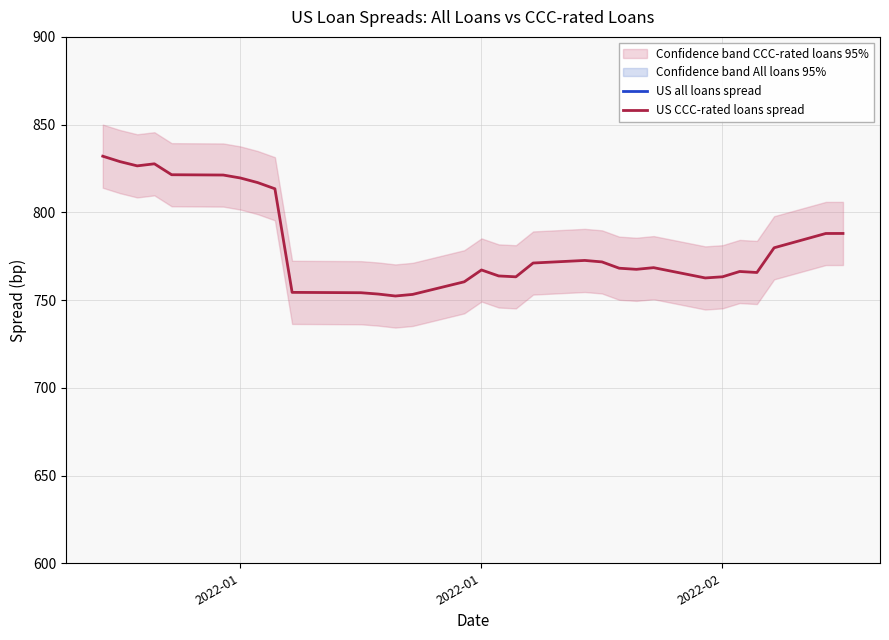

What is the value of the US all loans spread point at the 11th from the left?

398.9